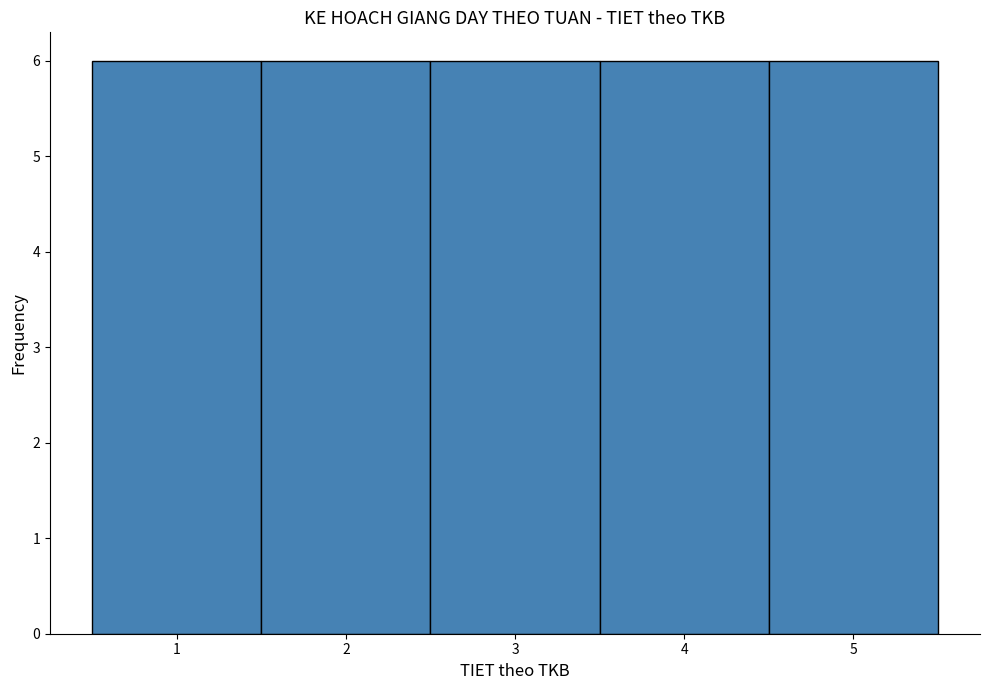

How tall is the bar that spans 3.5 to 4.5 on the x-axis? The values are not printed on the chart, so give them approximately, as read against the axis.

6